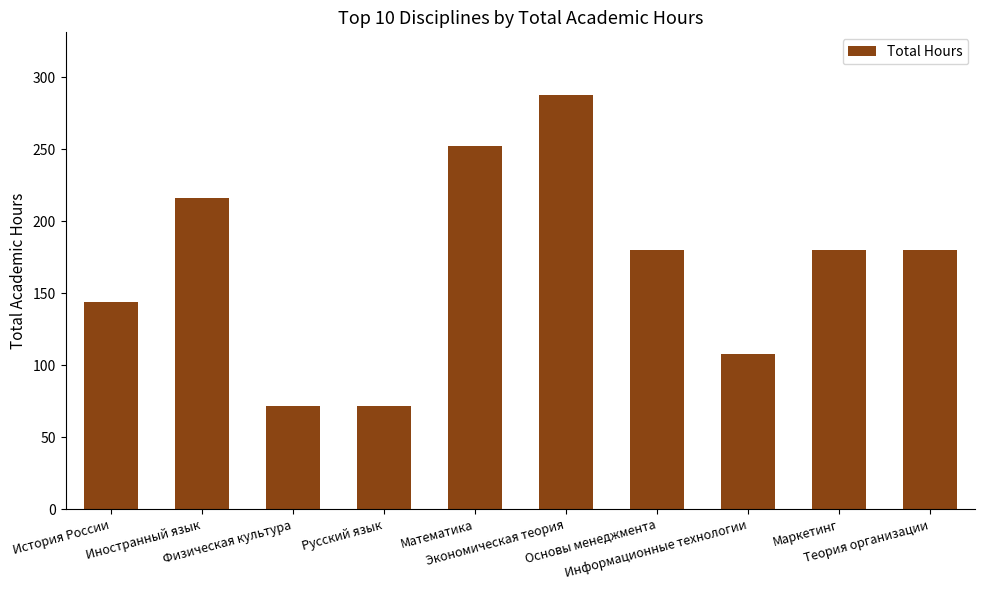

Which has a higher value, История России or Иностранный язык?

Иностранный язык